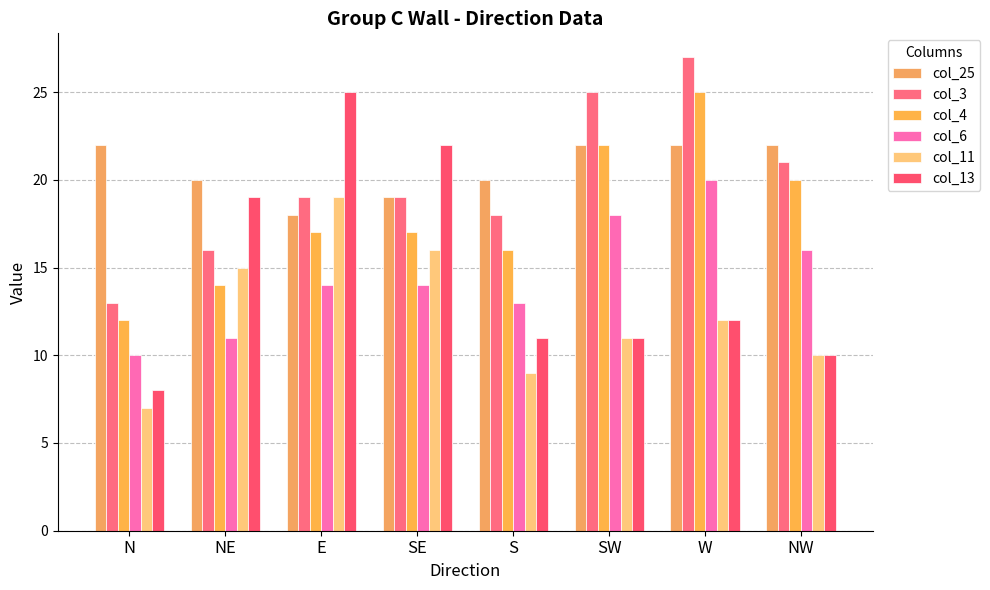

True or false: col_4 has a value of 9 at NW.

False